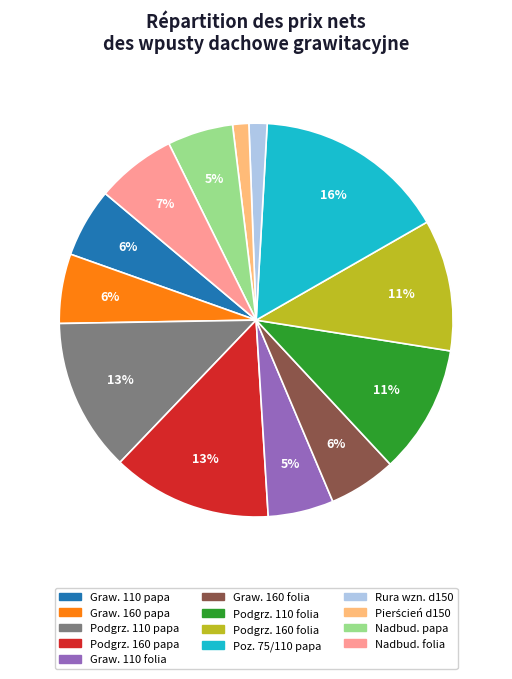

How many slices are in this pie chart?

13